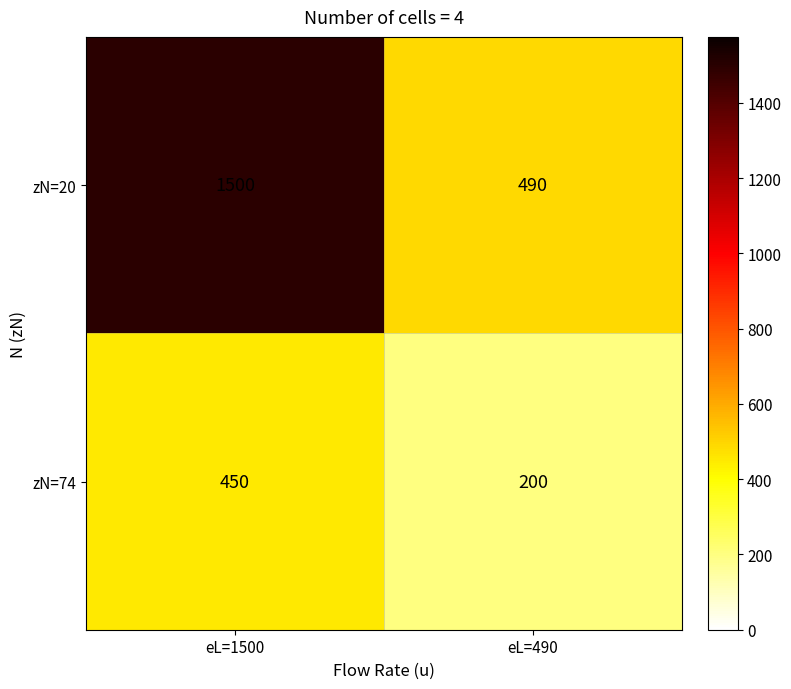

The value of zN=74 at eL=490 is 200. True or false?

True